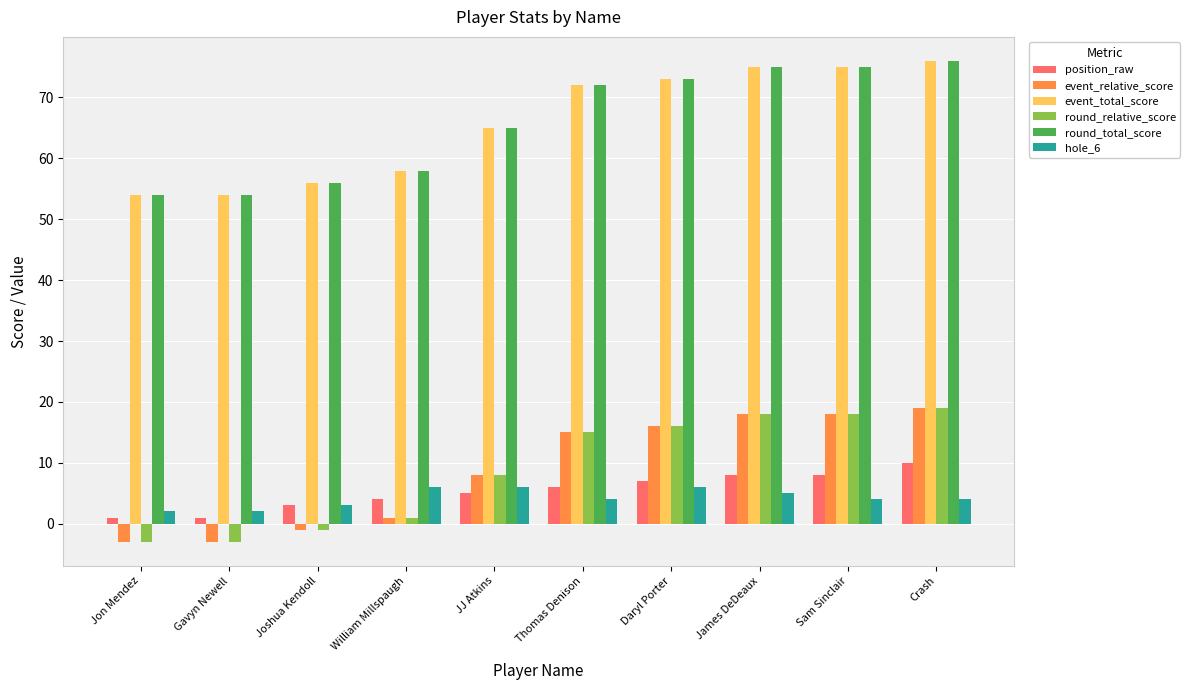

Is the value of position_raw at Thomas Denison greater than the value of round_total_score at William Millspaugh?

No